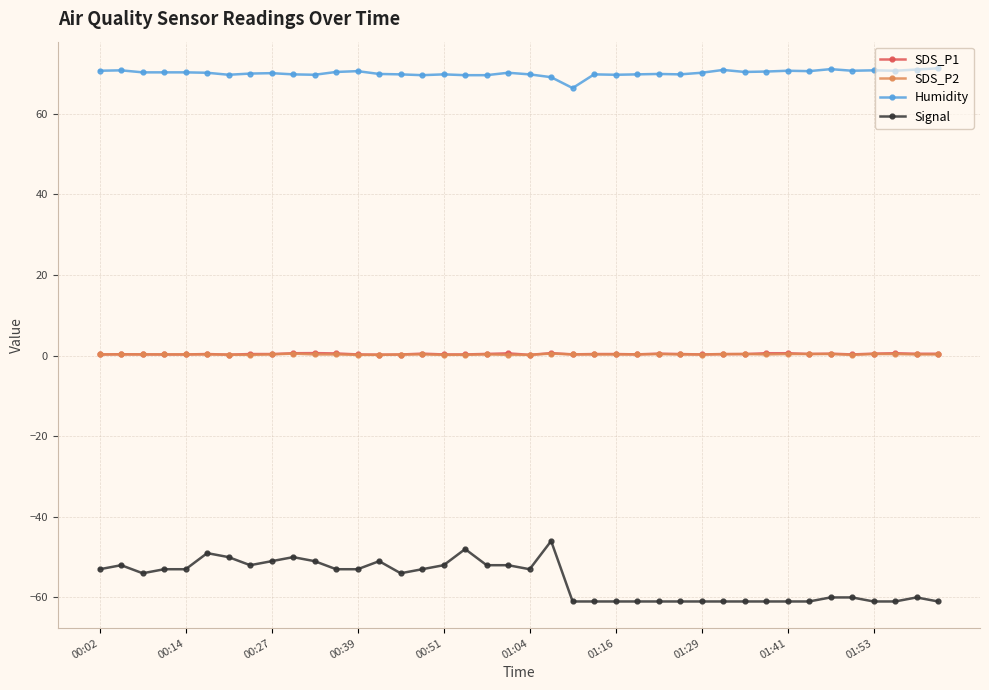

True or false: Signal and SDS_P1 intersect in this chart.

False